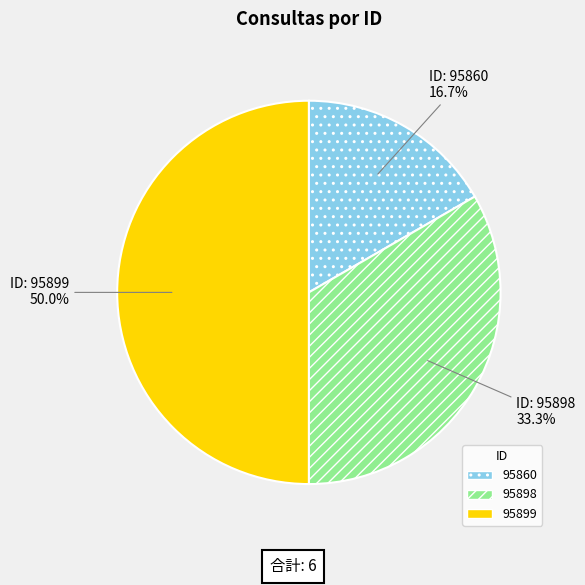

Which has a higher value, 95898 or 95860?

95898